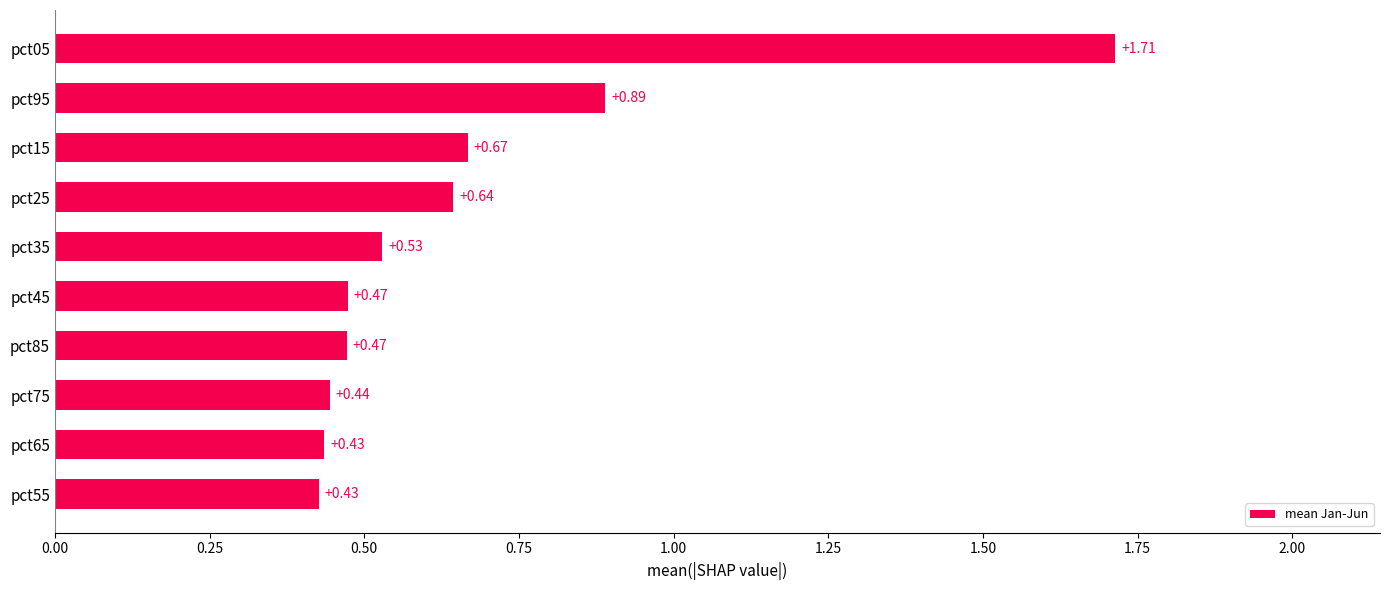

What is the difference between the maximum and minimum values?

1.3